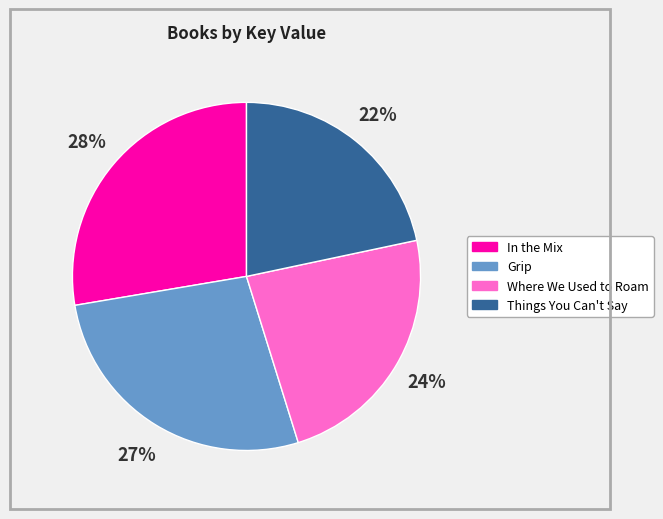

Count the number of slices in the pie.

4